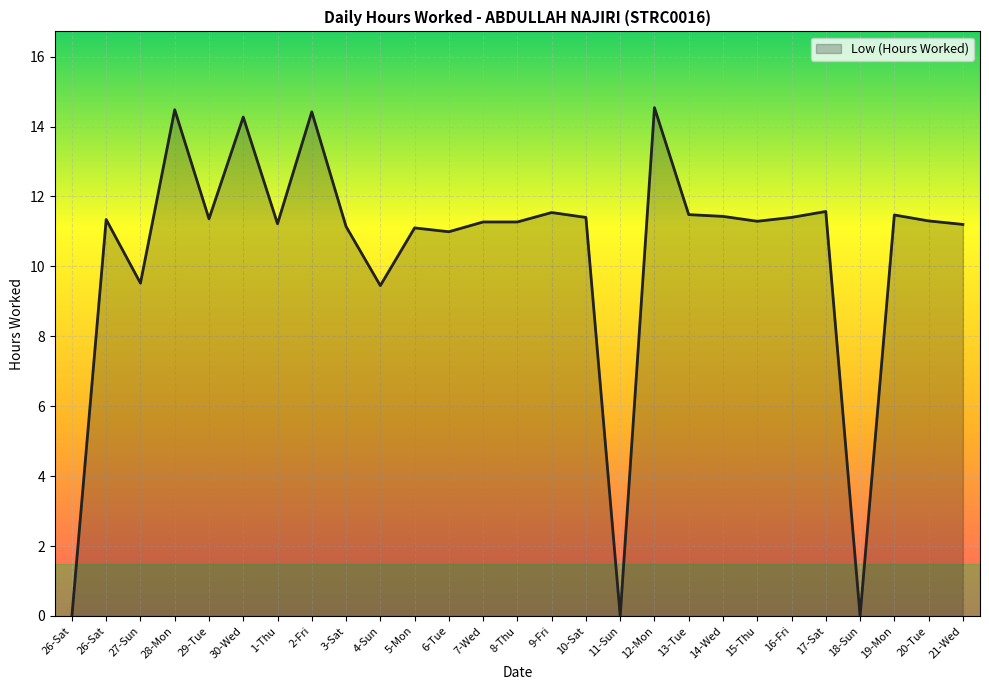

What is the value of the 9th point from the left?

11.1